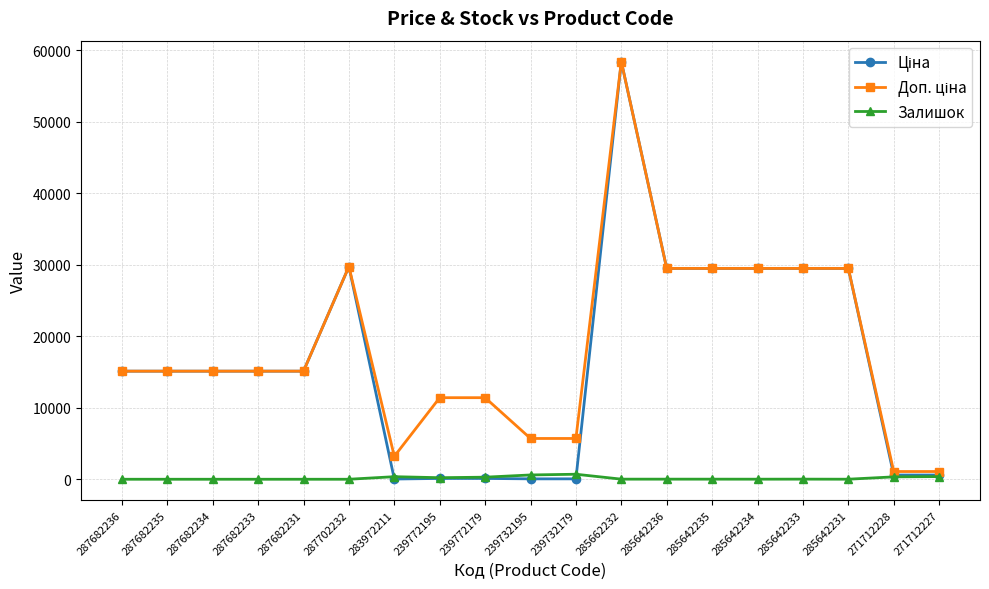

Which label corresponds to the largest value in the chart?

285662232